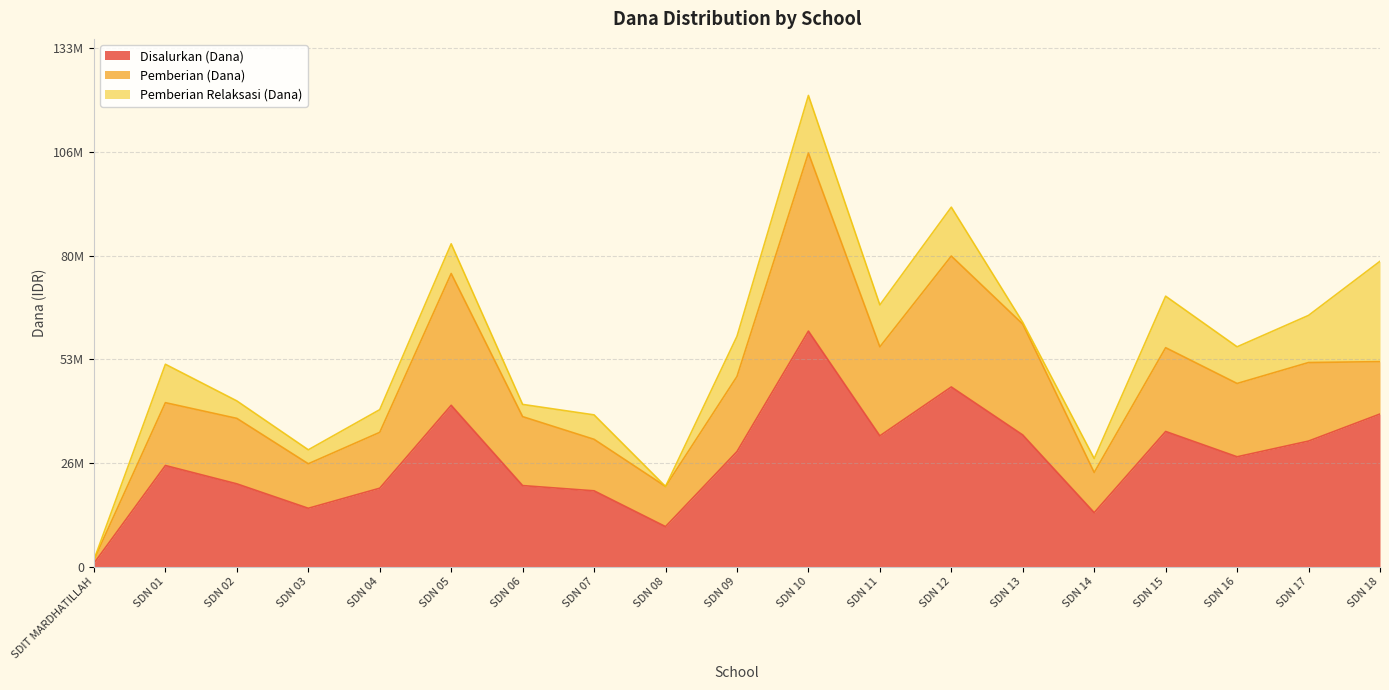

What is the spread (max minus min) of values at SDN 13?

33525000